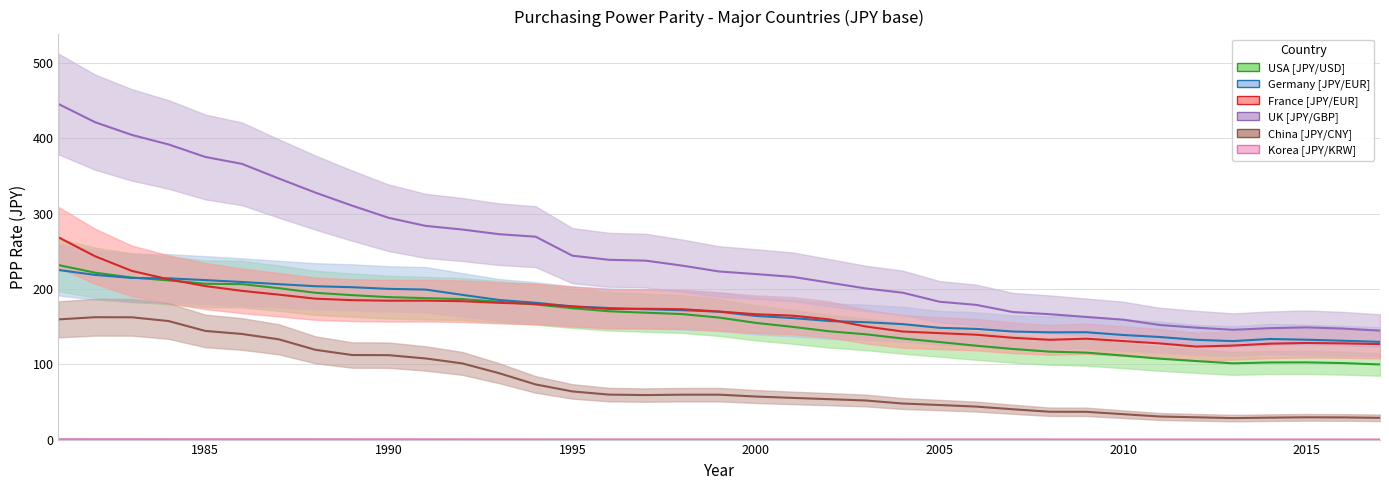

Is the value of Germany [JPY/EUR] at 2001 greater than the value of Korea [JPY/KRW] at 2014?

Yes